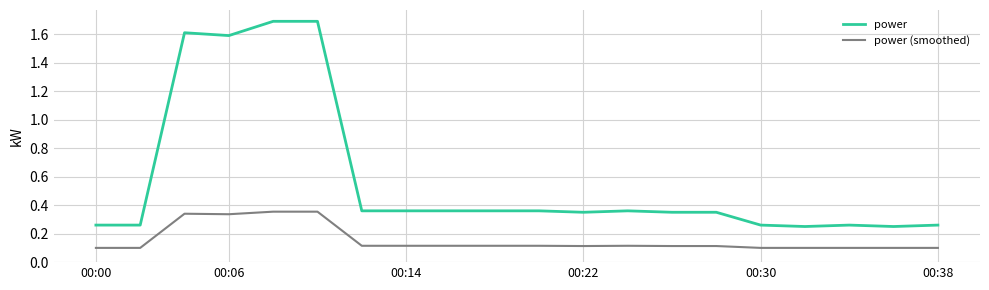

True or false: power (smoothed) and power cross at least once.

False